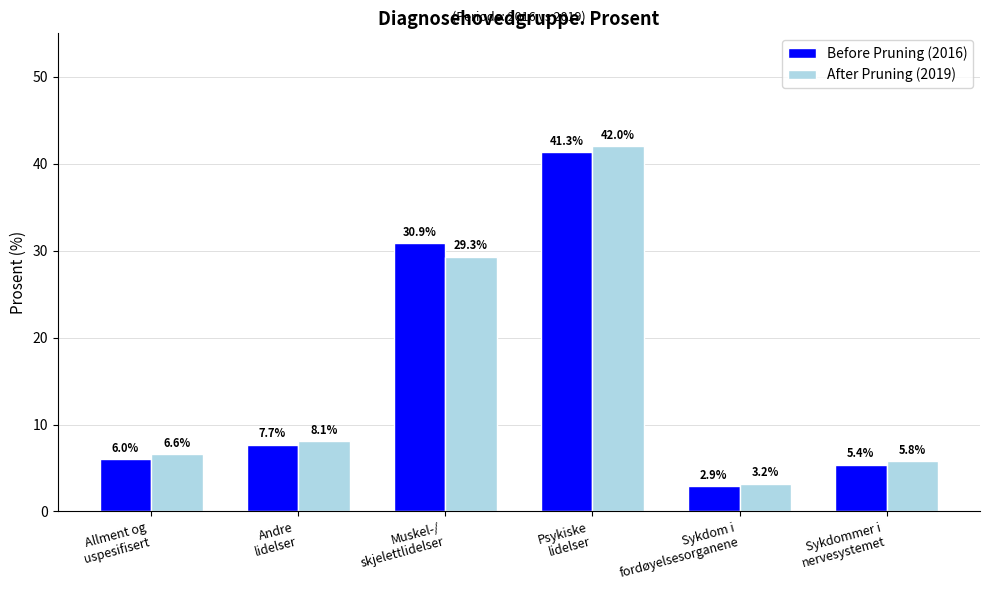

How many bars are there in each group?

2